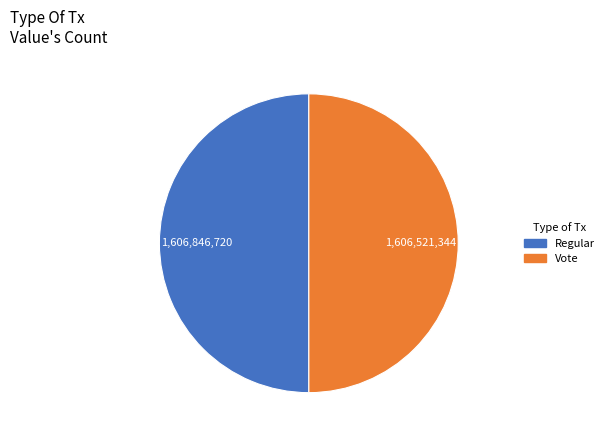

What is the ratio of the value at Regular to the value at Vote?

1.0